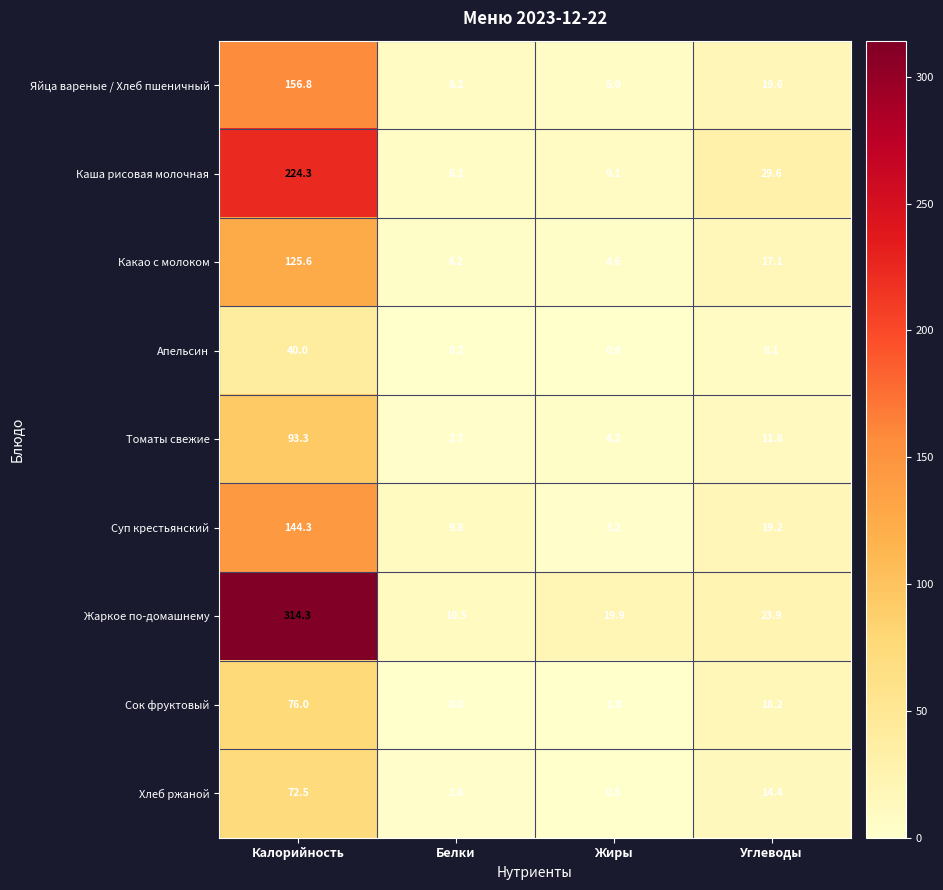

What is the sum of all Суп крестьянский values?

176.5